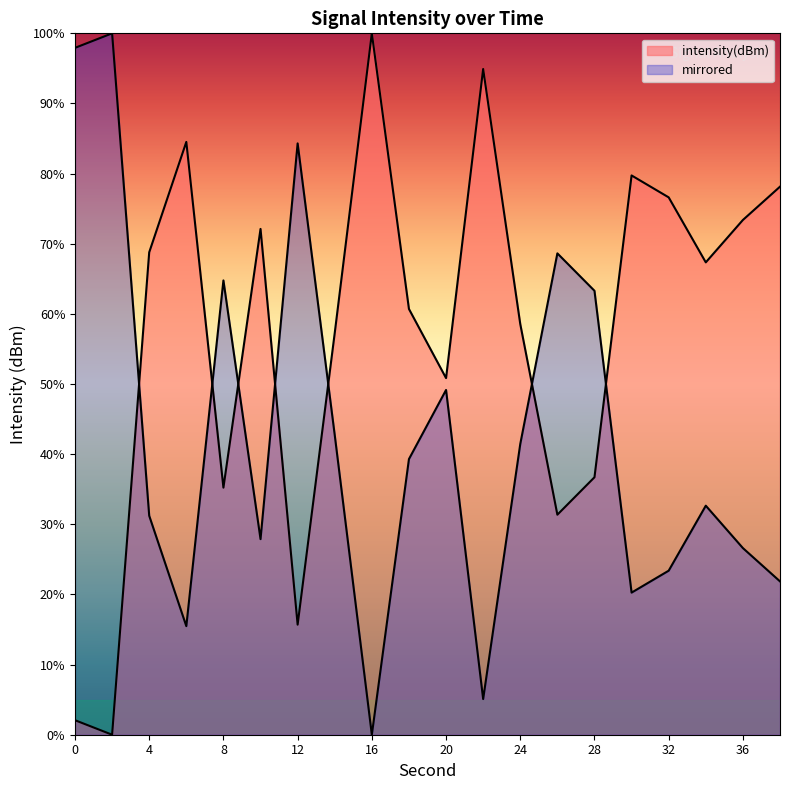

List the labels in order of value, largest first.

16, 22, 6, 30, 38, 32, 36, 10, 4, 34, 18, 24, 14, 20, 28, 8, 26, 12, 0, 2